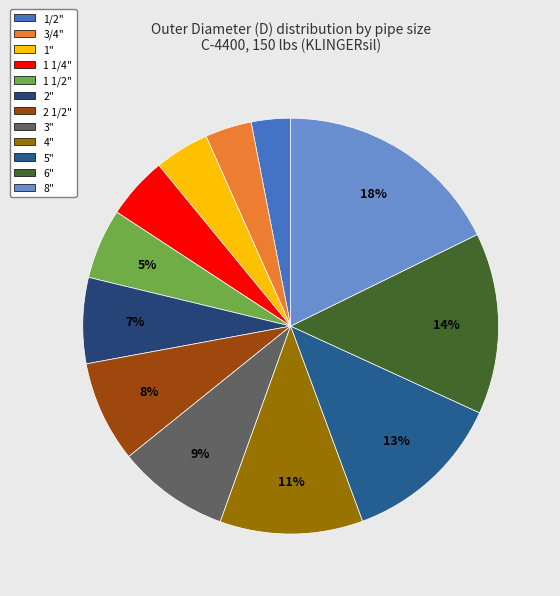

Is the sum of 8" and 1 1/2" greater than half?

No